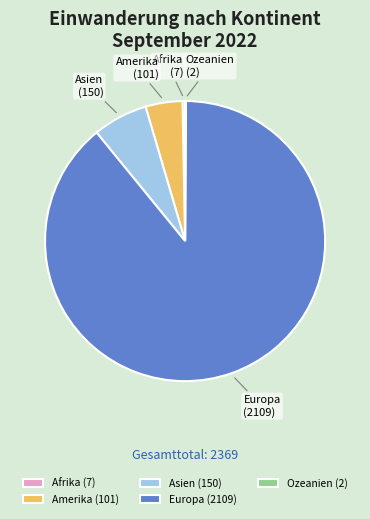

Between Europa and Asien, which is larger?

Europa